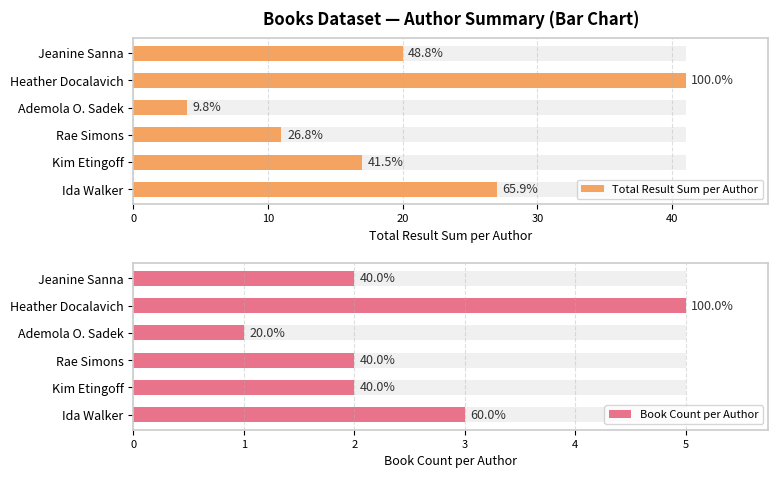

Which series changed the most between Kim Etingoff and Jeanine Sanna?

Total Result Sum per Author